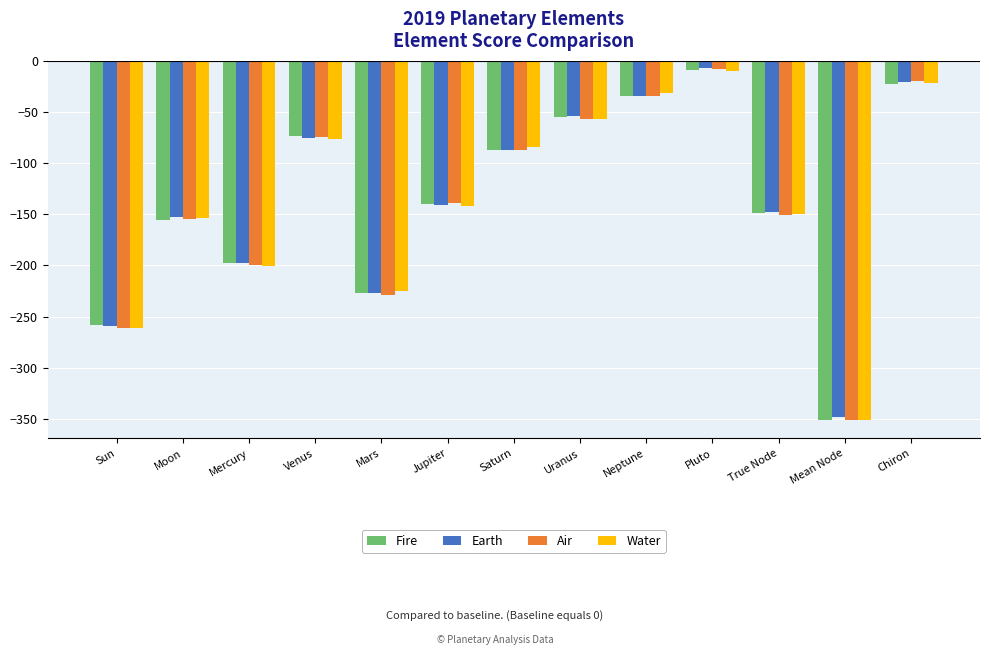

Count the number of categories in the chart.

13